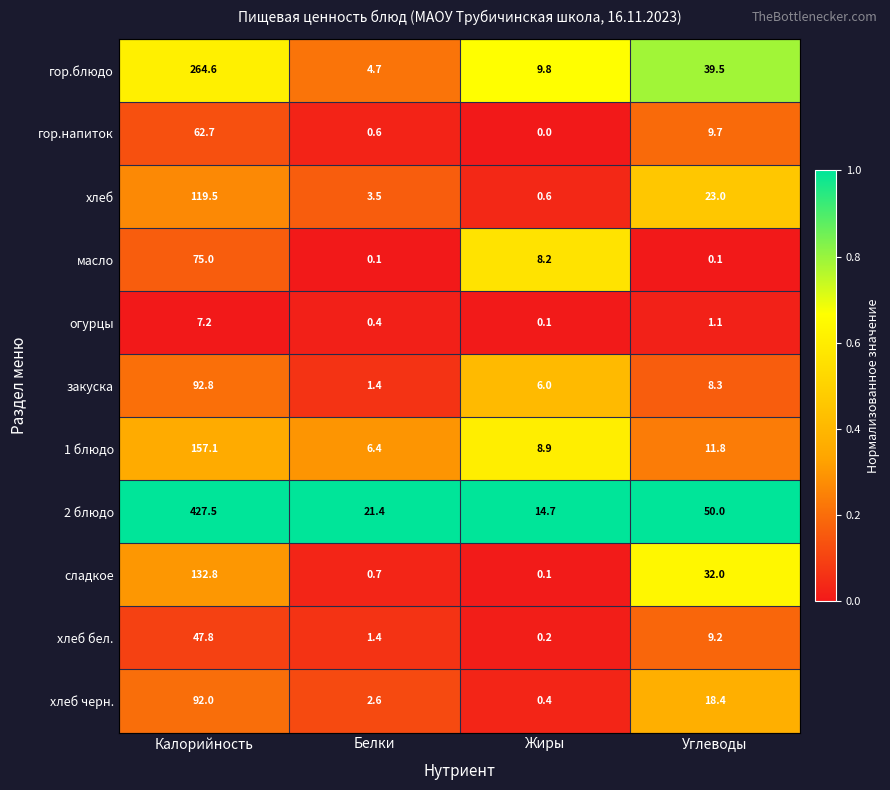

Rank the series at Углеводы from highest to lowest value.

2 блюдо, гор.блюдо, сладкое, хлеб, хлеб черн., 1 блюдо, гор.напиток, хлеб бел., закуска, огурцы, масло